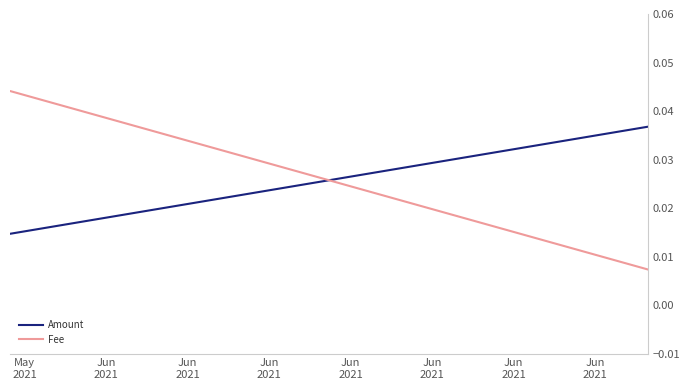

True or false: Fee has more than 2 points higher than both neighbors.

False